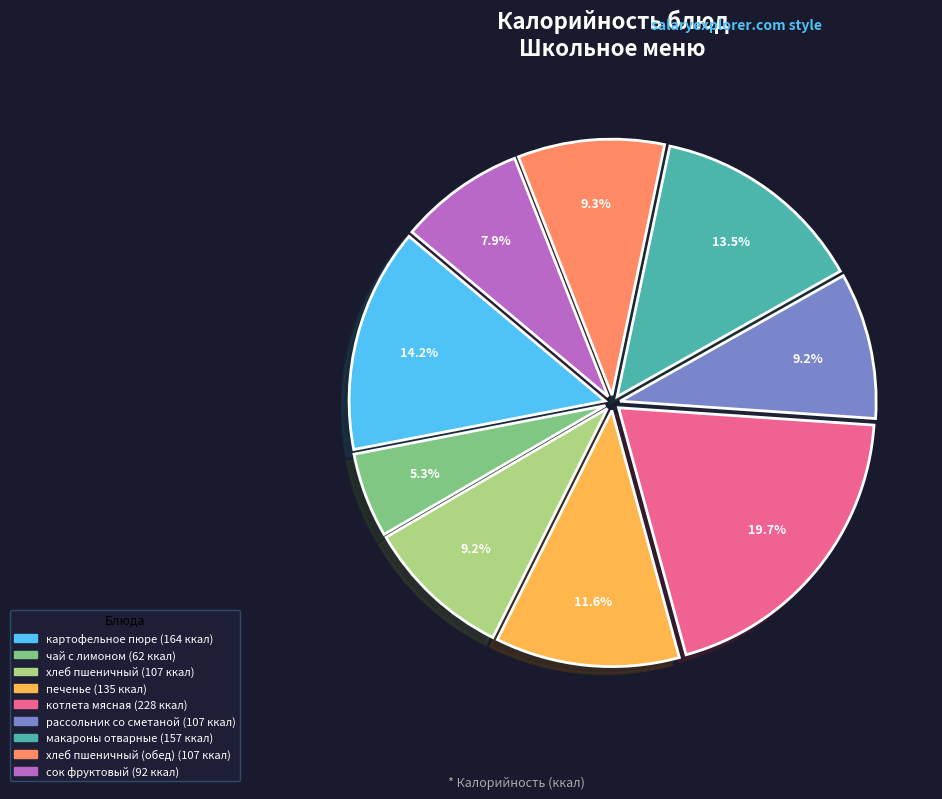

How many segments does this pie chart have?

9